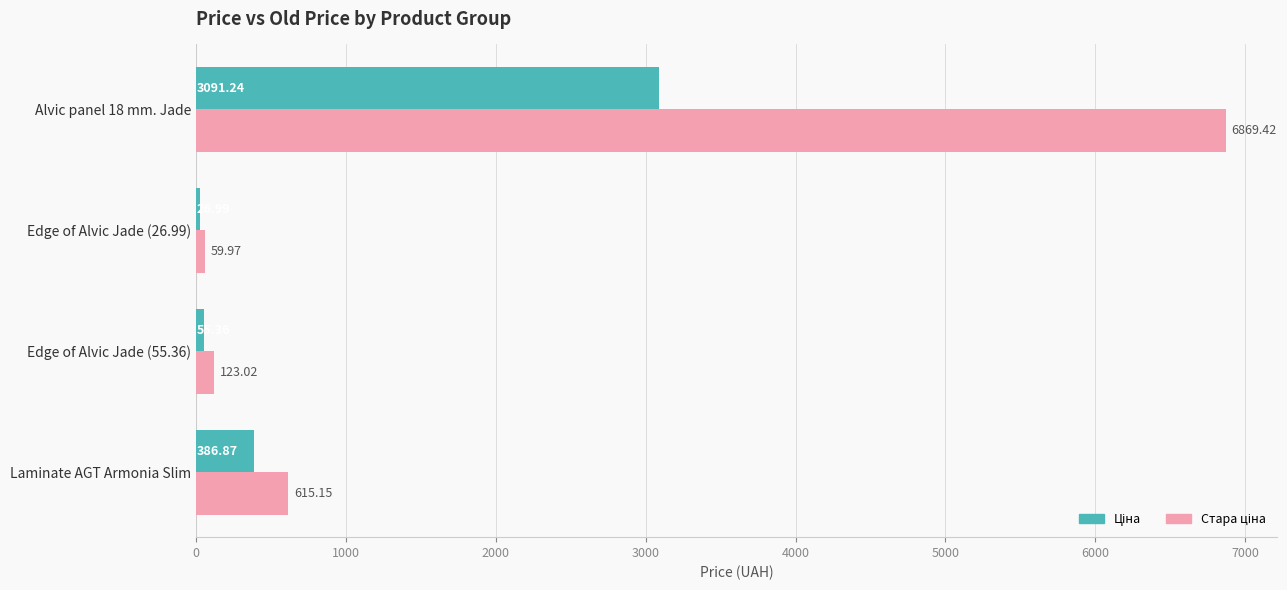

What is the total value across all series at Edge of Alvic Jade (55.36)?

178.4